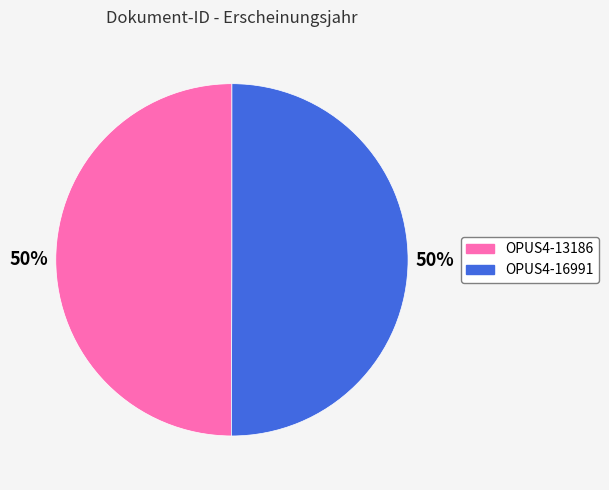

What percentage is the OPUS4-13186 slice, to the nearest percent?

50%